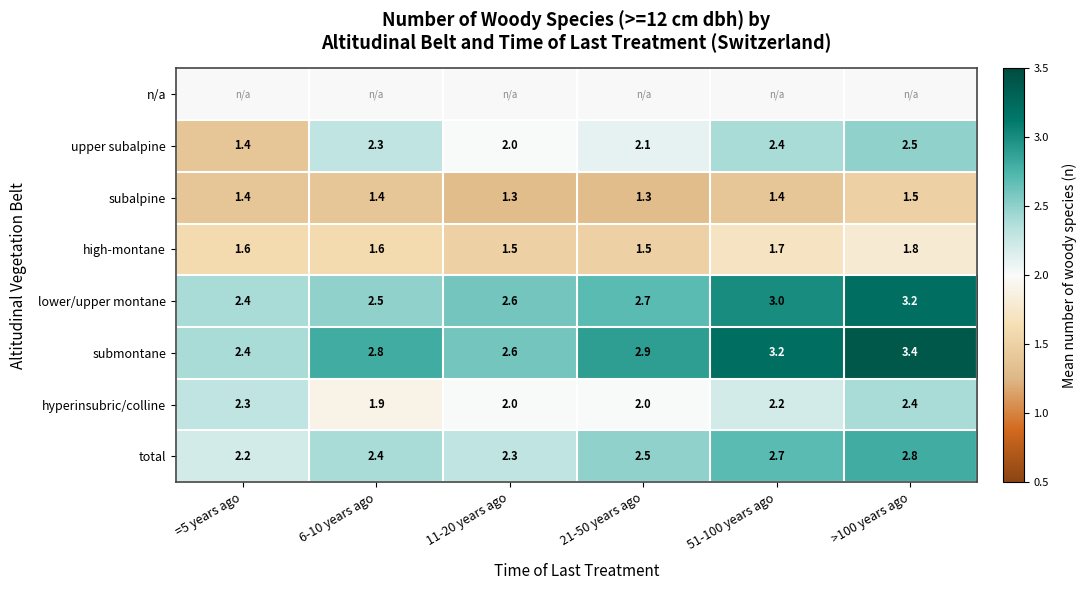

Is the value of subalpine at 51-100 years ago greater than the value of lower/upper montane at 51-100 years ago?

No